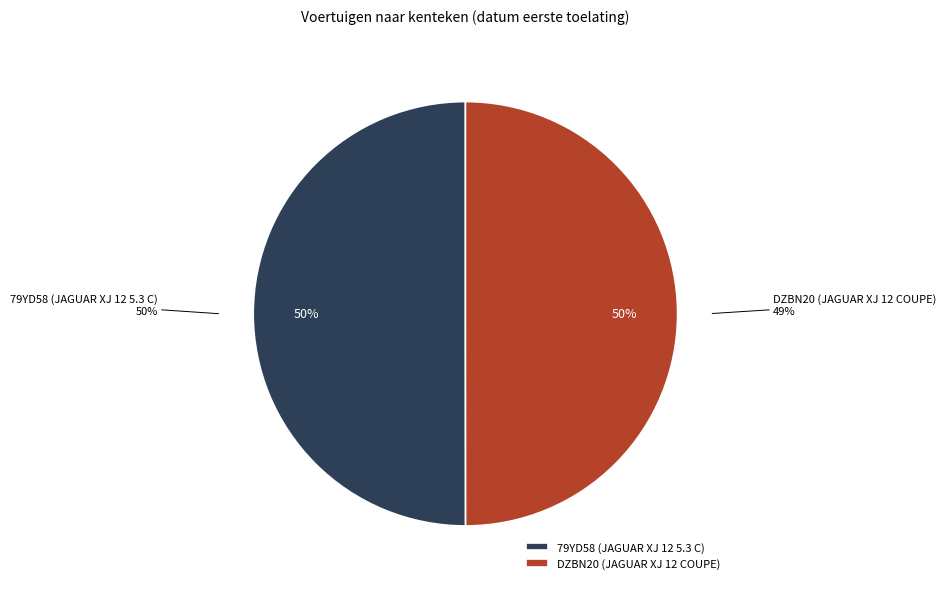

Which slice represents more than half of the pie?

79YD58 (JAGUAR XJ 12 5.3 C)